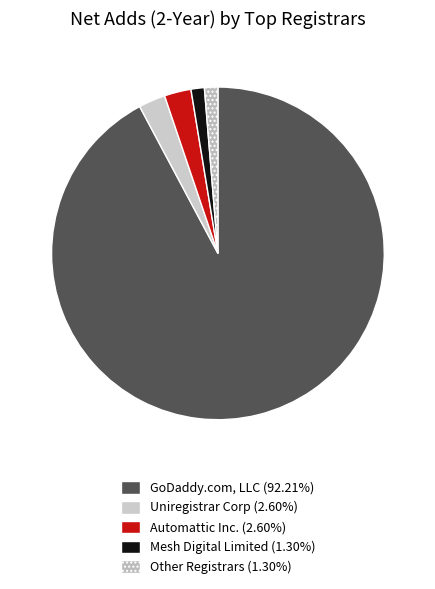

How many segments does this pie chart have?

5